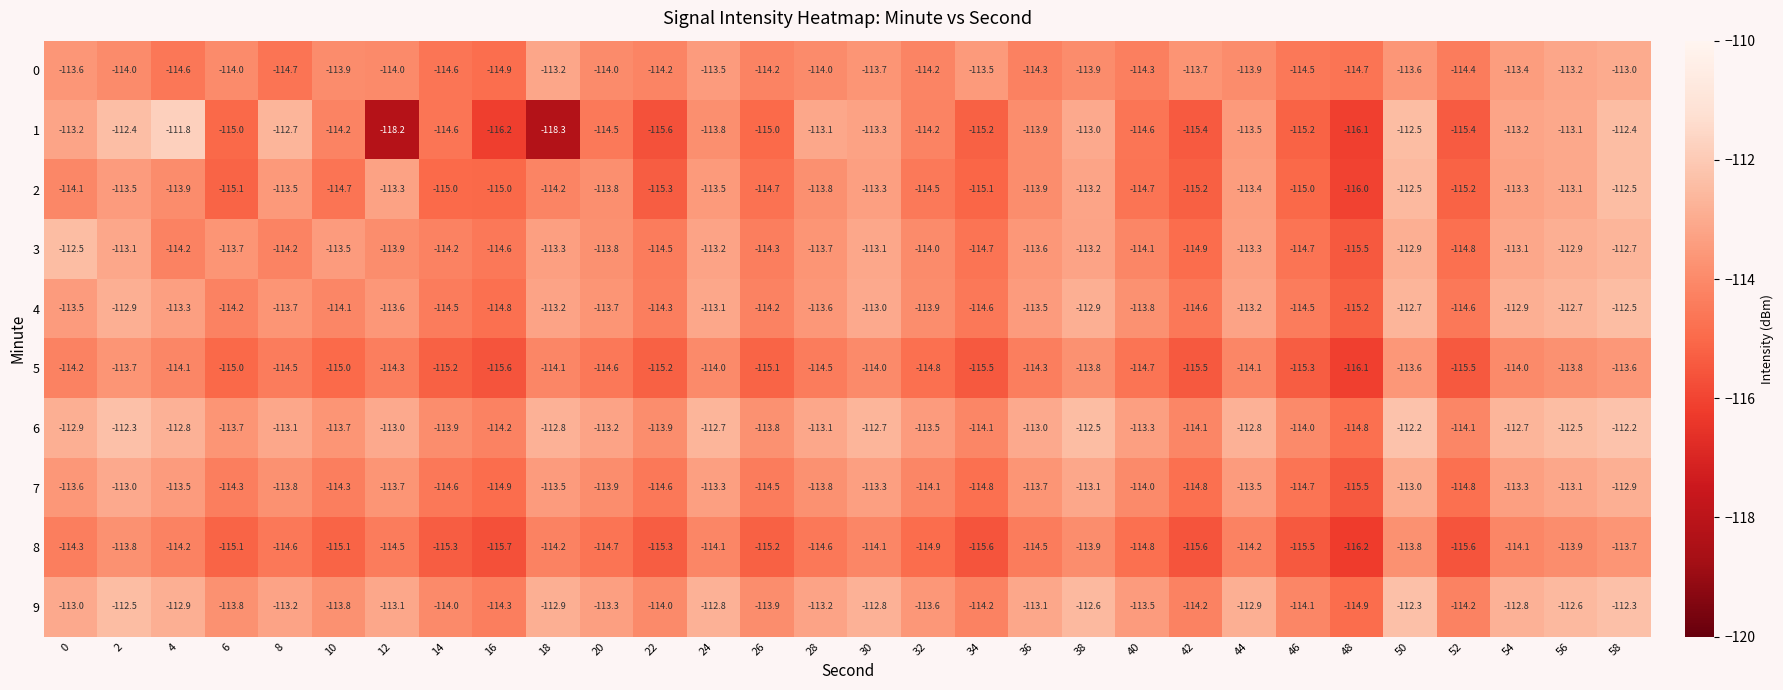

What is the greatest value displayed?

-111.8